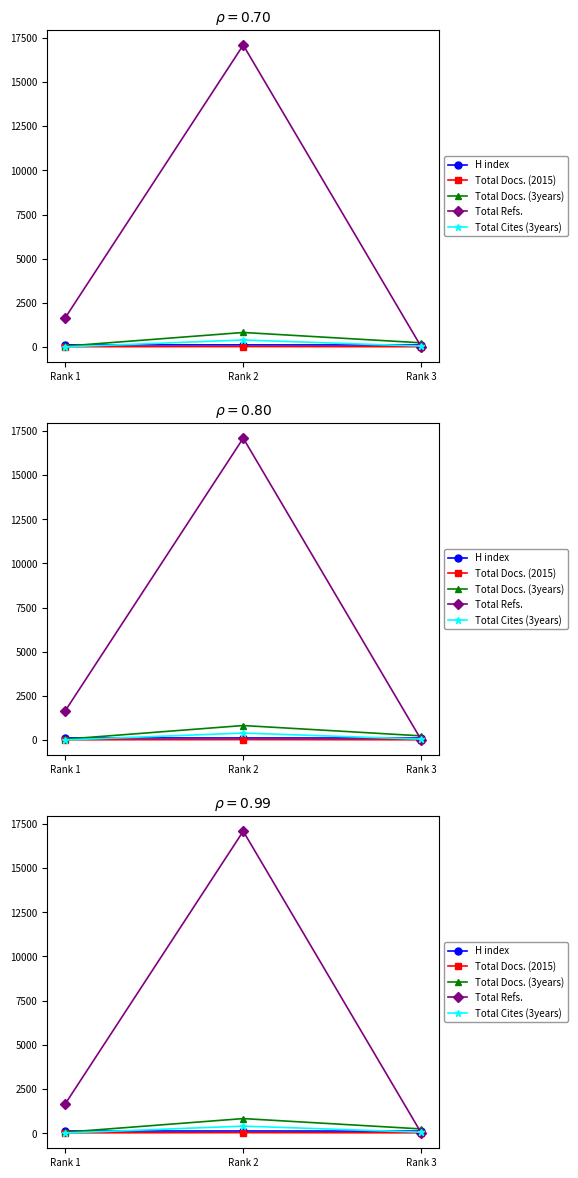

Rank the categories by Total Refs. value from lowest to highest.

Rank 3, Rank 1, Rank 2